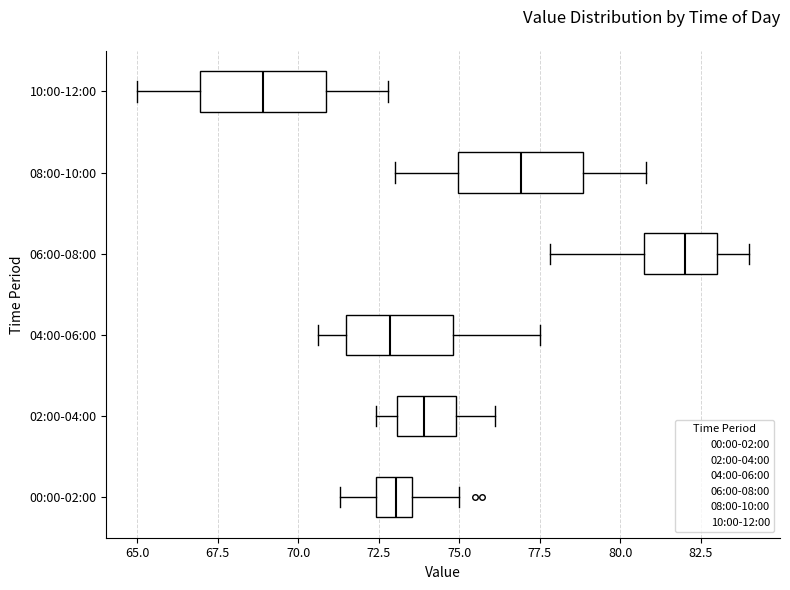

Where does the left whisker of the box for 08:00-10:00 end on the x-axis? The values are not printed on the chart, so give them approximately, as read against the axis.

73.0